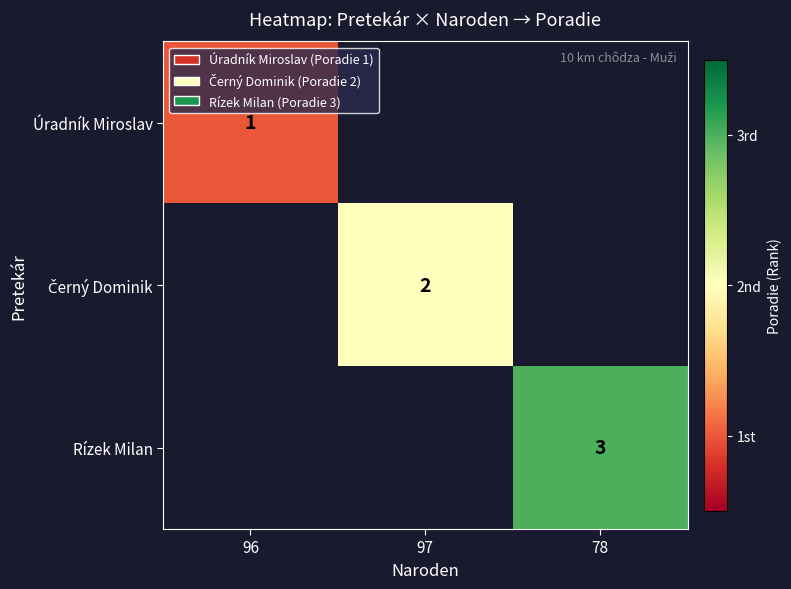

The Úradník Miroslav series shows 2 at 96. True or false?

False